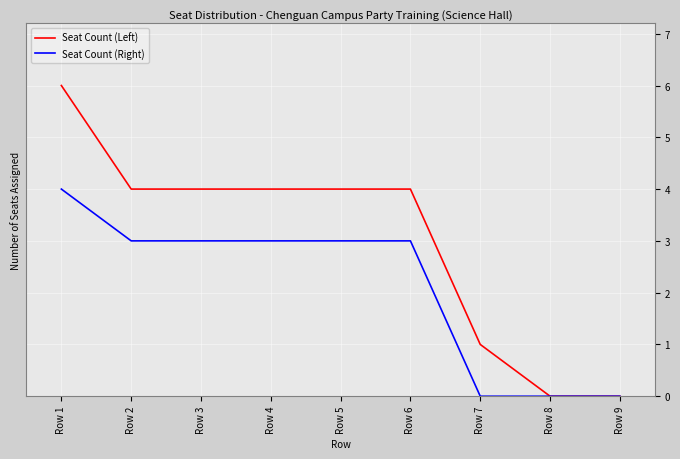

What is the total value across all series at Row 2?

7